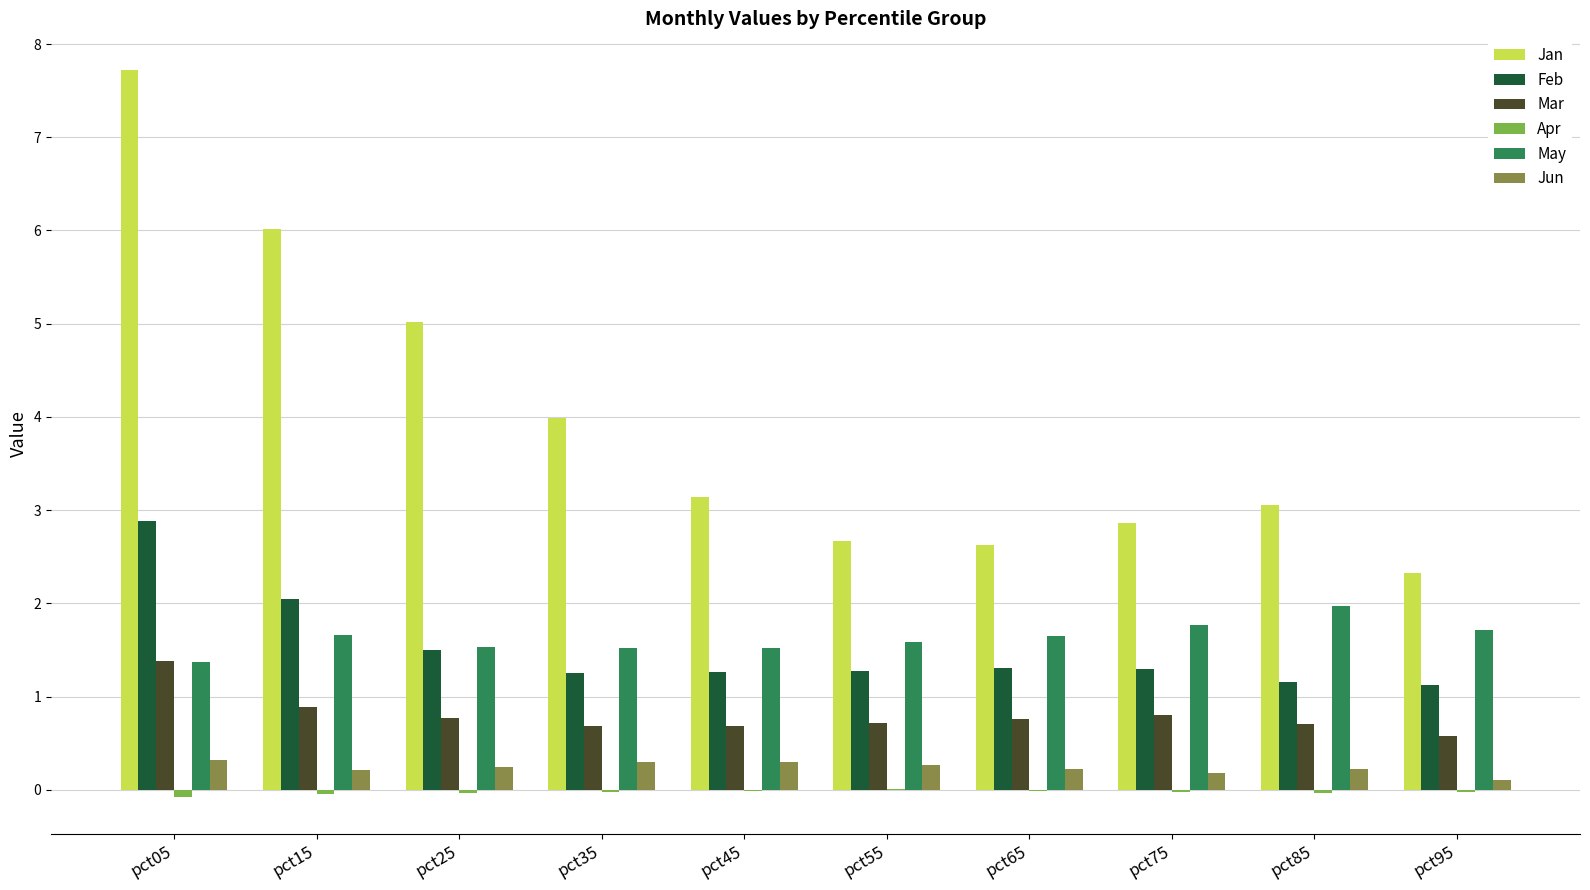

Which series has the largest total across all categories?

Jan